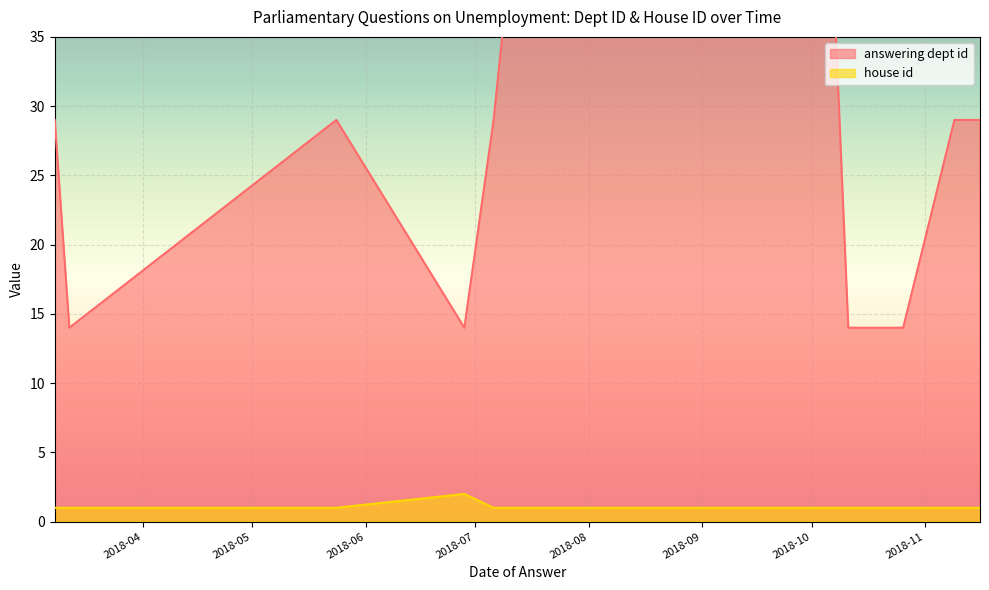

At which category is the sum across all series the highest?

2018-09-11